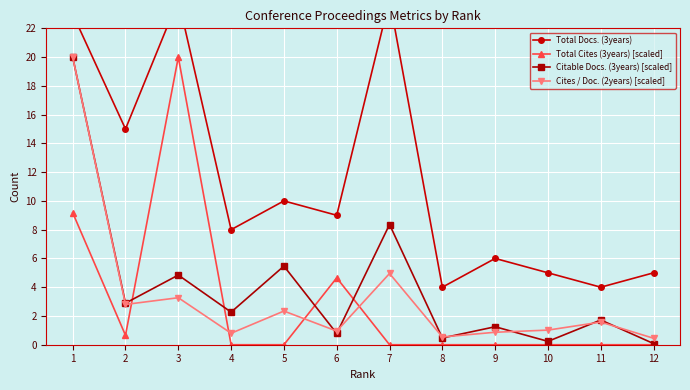

Does the chart display data point markers on the line(s)?

Yes